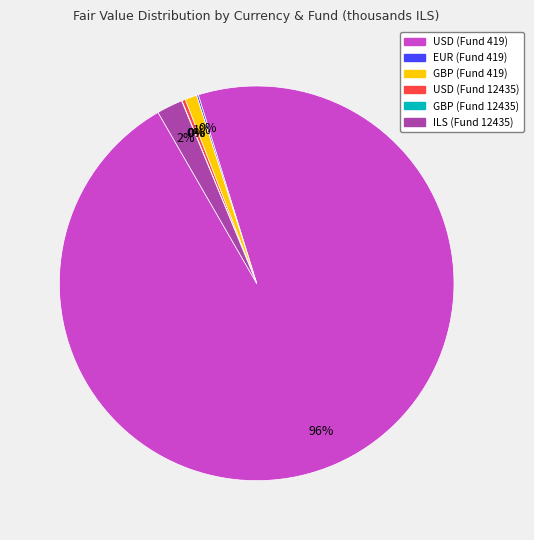

To the nearest percent, what is the average slice percentage?

17%